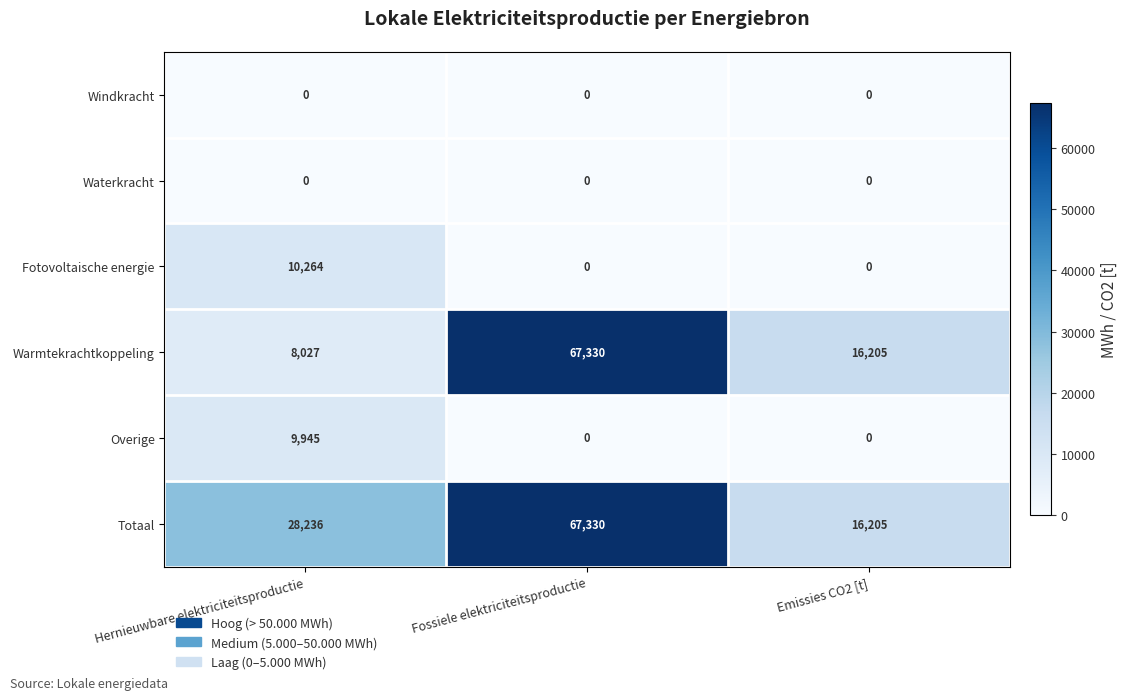

List the labels in order of Warmtekrachtkoppeling value, largest first.

Fossiele elektriciteitsproductie, Emissies CO2 [t], Hernieuwbare elektriciteitsproductie